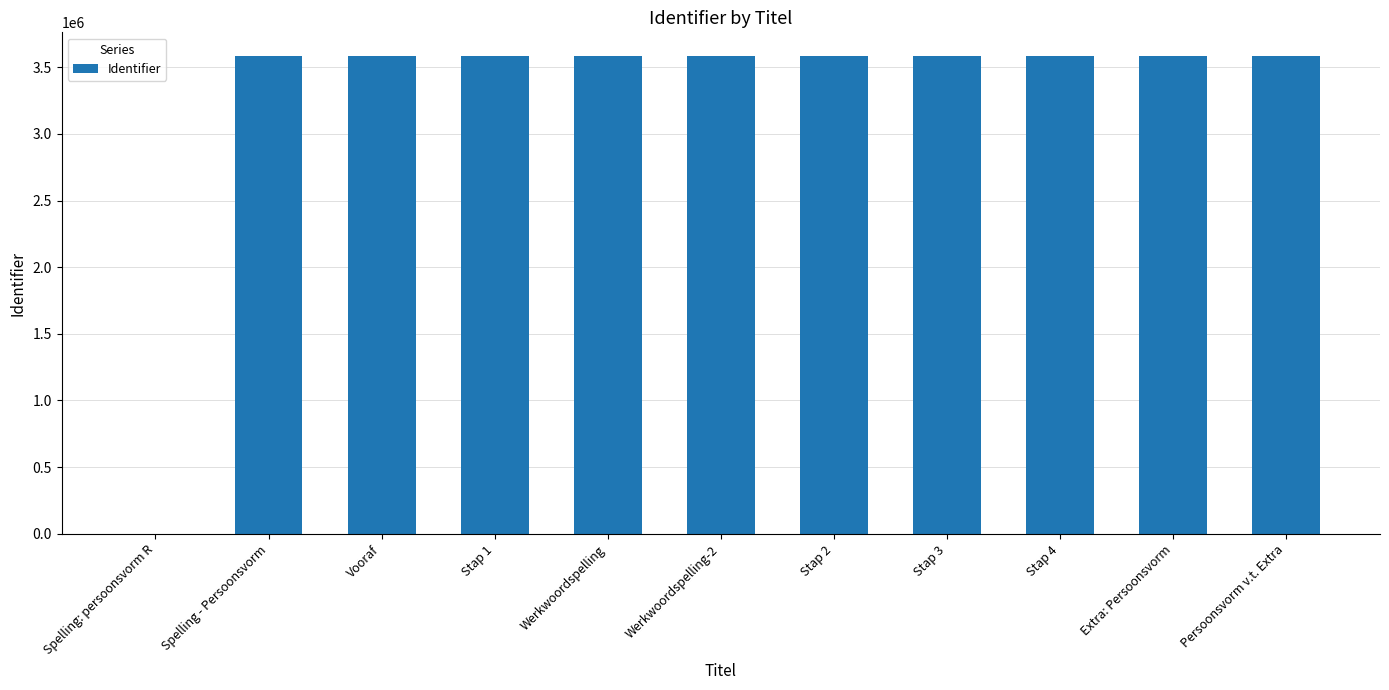

True or false: the data shows 3582476 at Vooraf.

True